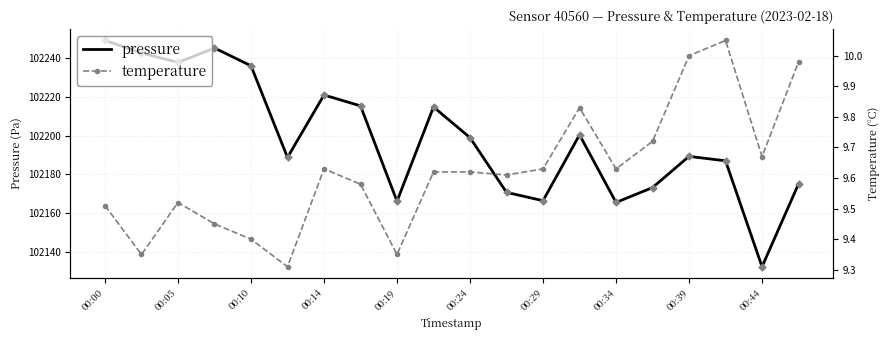

Which series has the largest Y range (max minus min)?

pressure